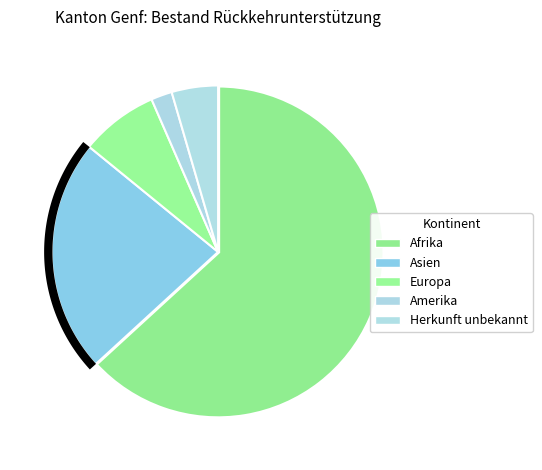

To the nearest percent, what portion does Herkunft unbekannt represent?

4%